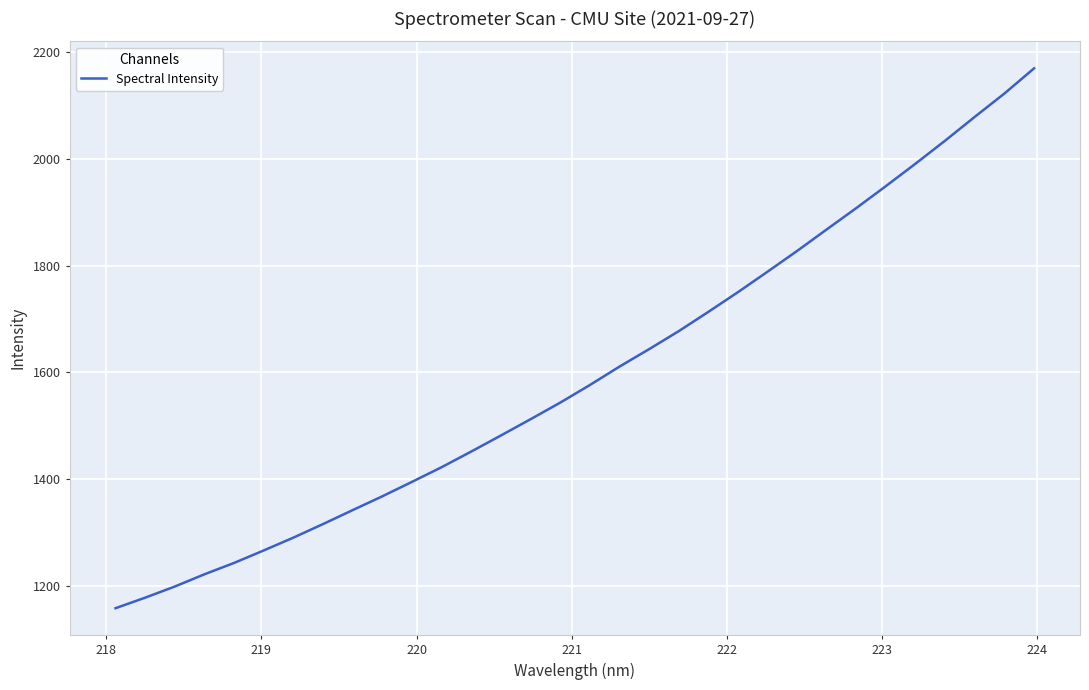

Is this an area chart (filled region under the line)?

No